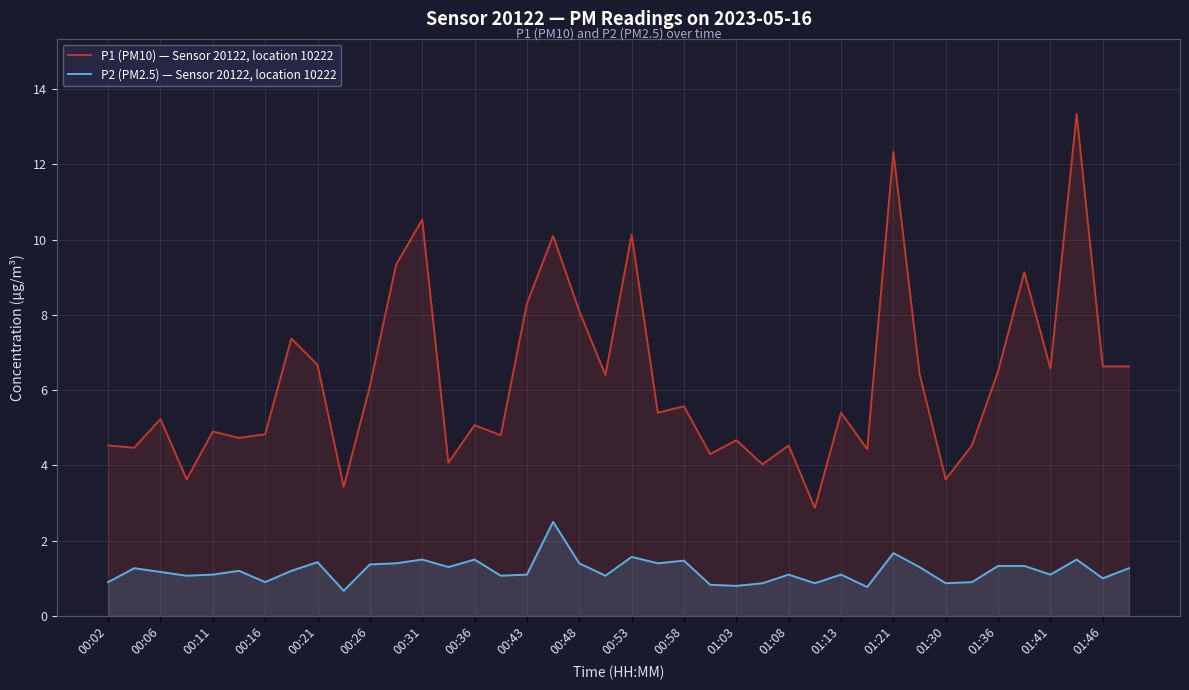

At which category is the sum across all series the highest?

37